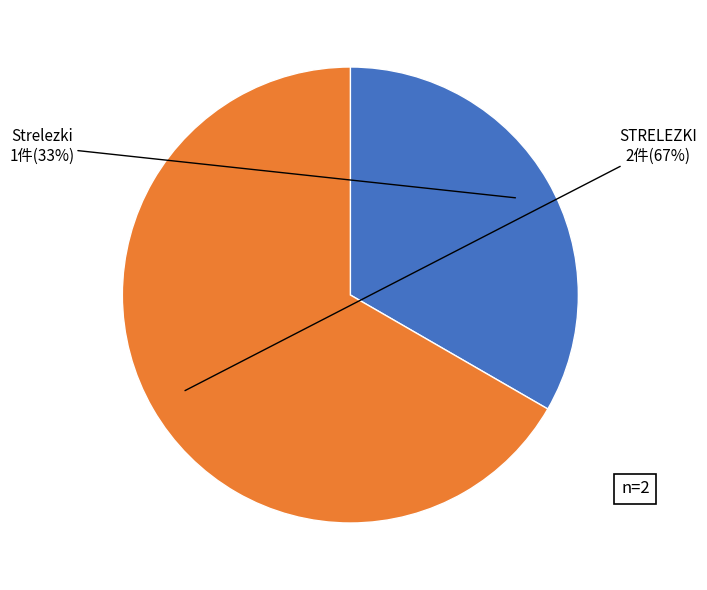

To the nearest percent, what is the average slice percentage?

50%